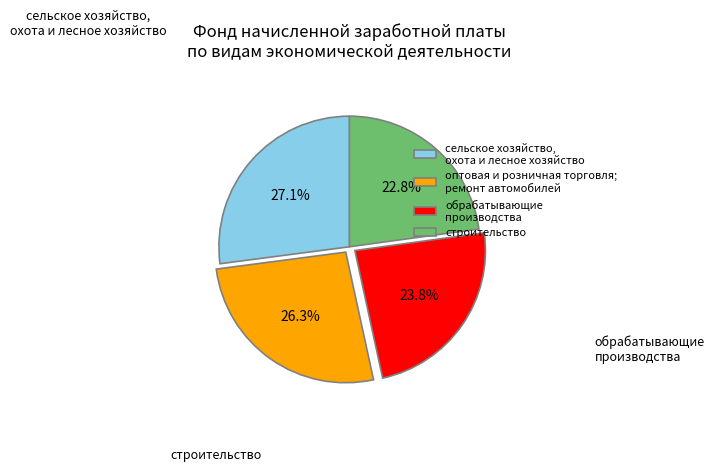

Rank the categories by value from lowest to highest.

строительство, обрабатывающие производства, оптовая и розничная торговля; ремонт автомобилей, сельское хозяйство, охота и лесное хозяйство